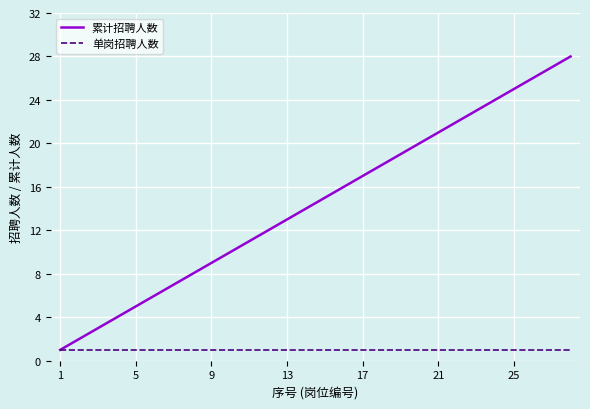

How many lines are shown in the chart?

2